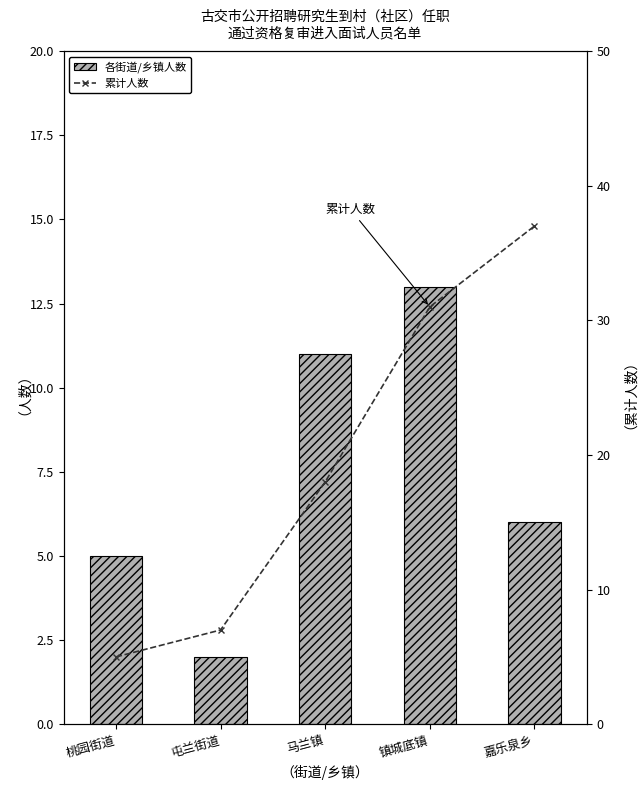

How many data points in 各街道/乡镇人数 are above 6?

2